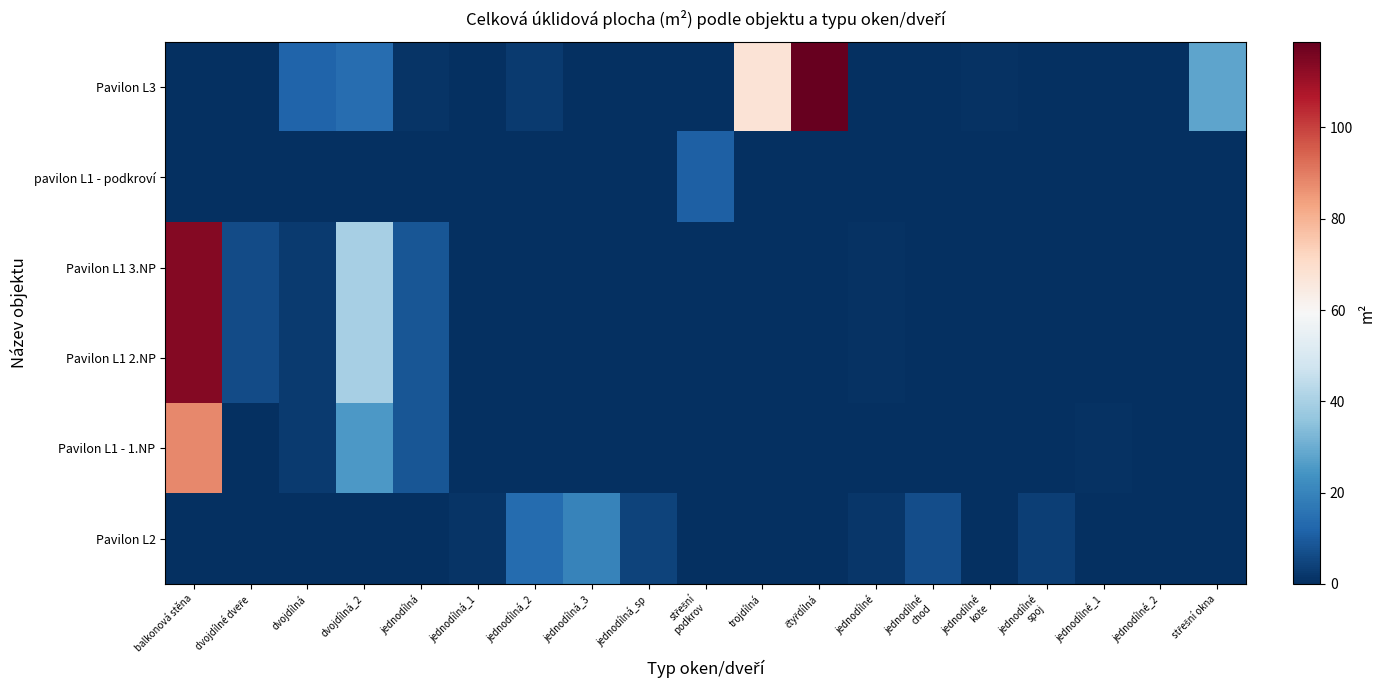

Which series has the largest total across all categories?

row_0